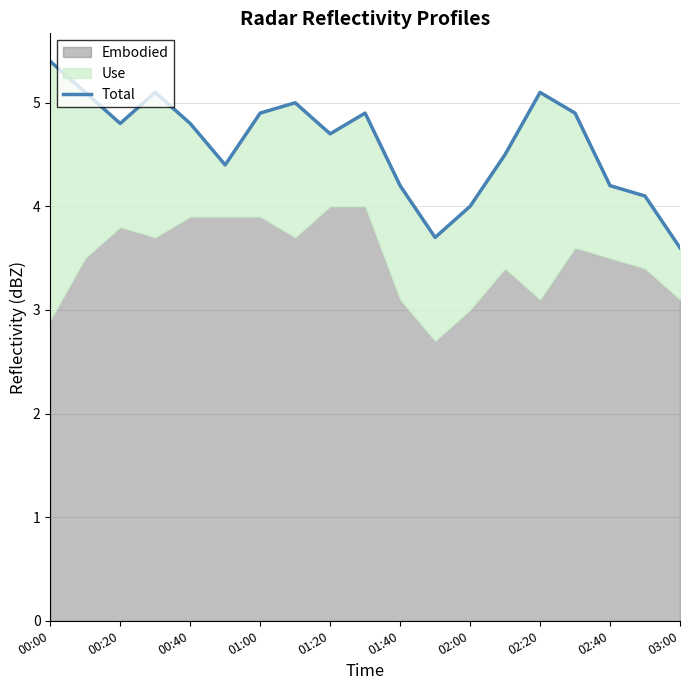

Rank the categories by value from lowest to highest.

18, 11, 12, 17, 10, 16, 01:40, 13, 02:40, 00:40, 01:20, 02:00, 03:00, 15, 02:20, 00:20, 01:00, 14, 00:00